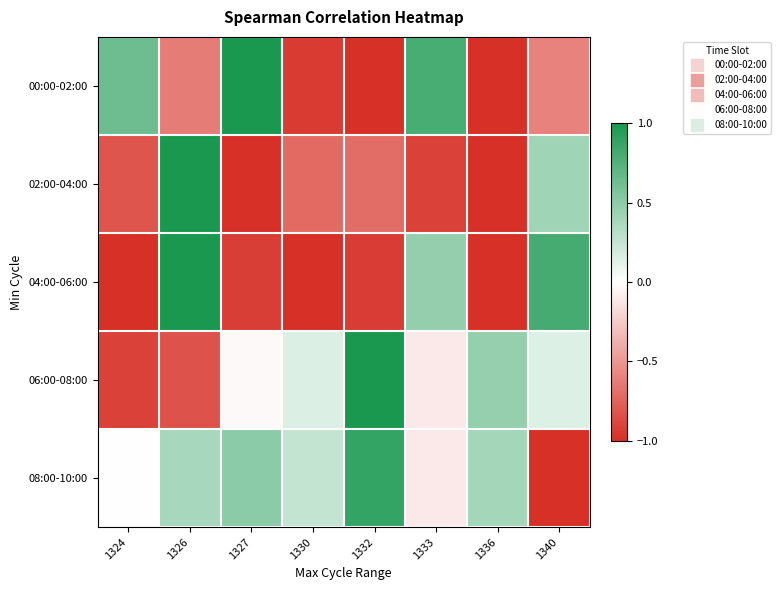

Reading left to right, extract all data points from this chart.

00:00-02:00: 1324=0.6	1326=-0.6	1327=1.0	1330=-0.9	1332=-1.0	1333=0.8	1336=-1.0	1340=-0.6
02:00-04:00: 1324=-0.8	1326=1.0	1327=-1.0	1330=-0.7	1332=-0.7	1333=-0.9	1336=-1.0	1340=0.4
04:00-06:00: 1324=-1.0	1326=1.0	1327=-0.9	1330=-1.0	1332=-0.9	1333=0.5	1336=-1.0	1340=0.8
06:00-08:00: 1324=-0.9	1326=-0.8	1327=-0.0	1330=0.2	1332=1.0	1333=-0.1	1336=0.5	1340=0.1
08:00-10:00: 1324=0.0	1326=0.4	1327=0.5	1330=0.3	1332=0.9	1333=-0.1	1336=0.4	1340=-1.0